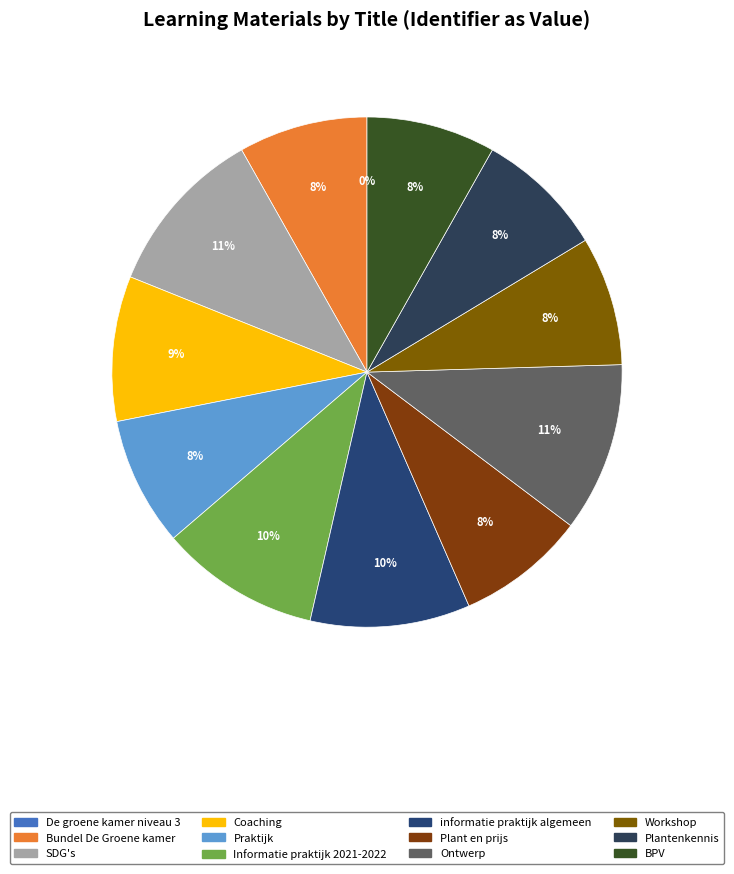

Does Workshop account for over 50% of the chart?

No